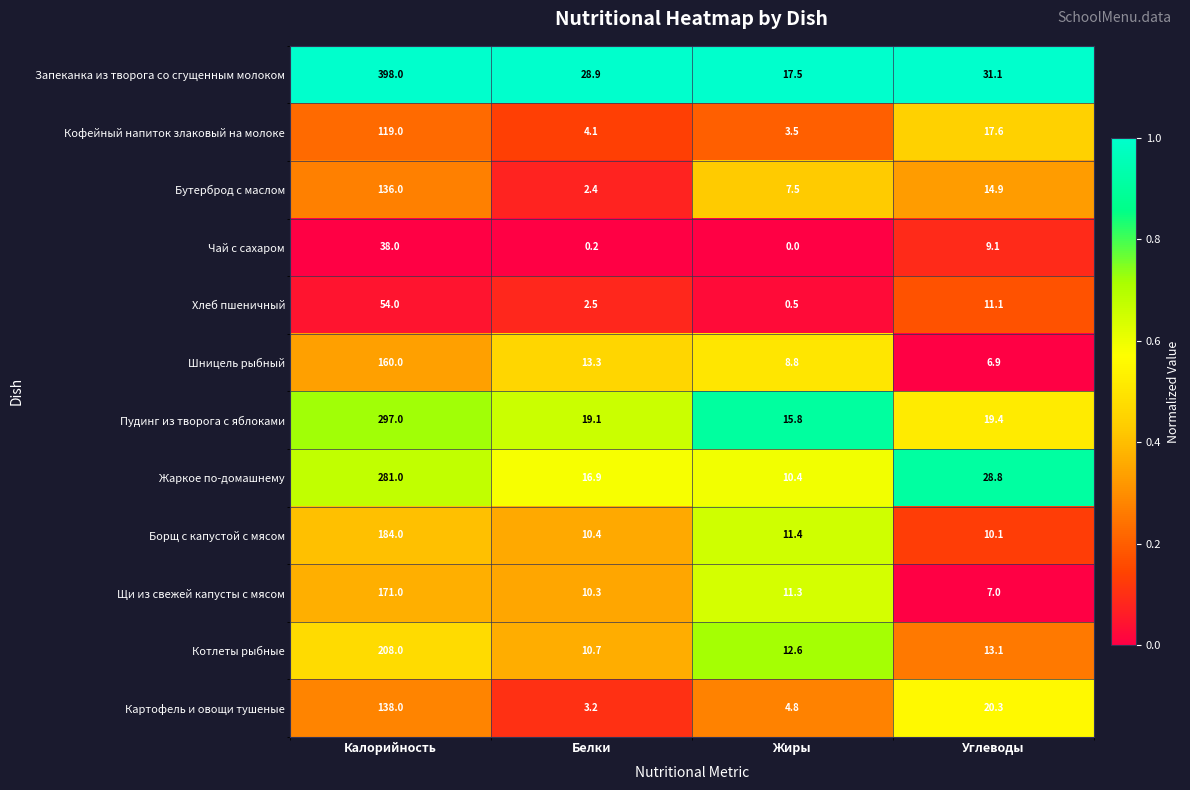

The value of Чай с сахаром at Калорийность is 57.5. True or false?

False